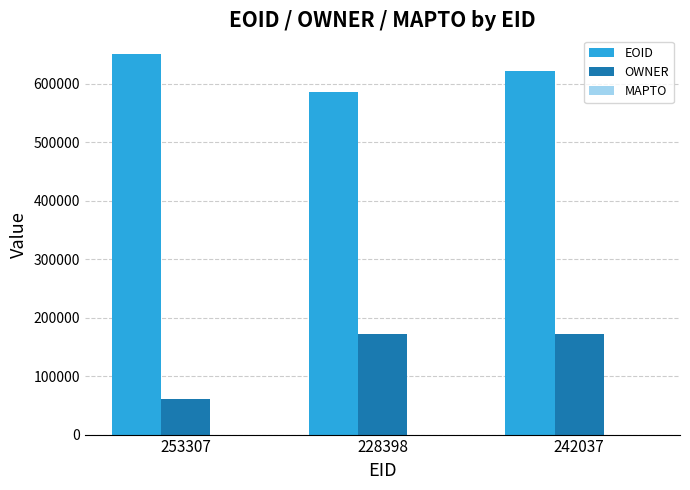

Which category has the highest value in the EOID series?

253307